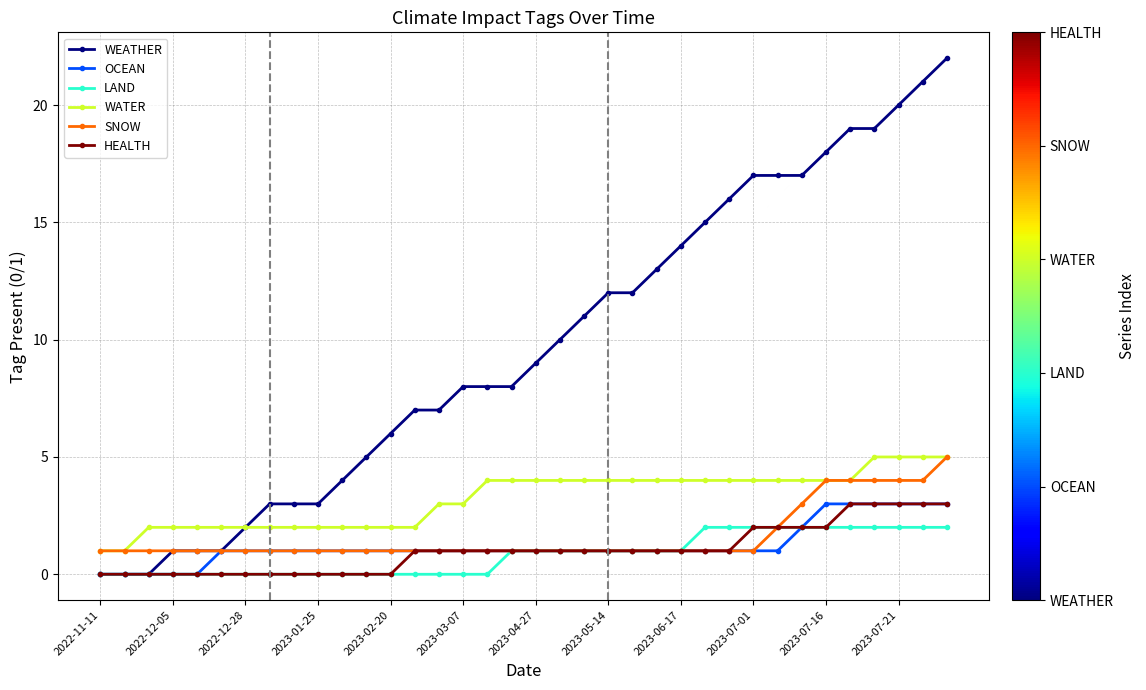

Which series has the largest total across all categories?

WEATHER